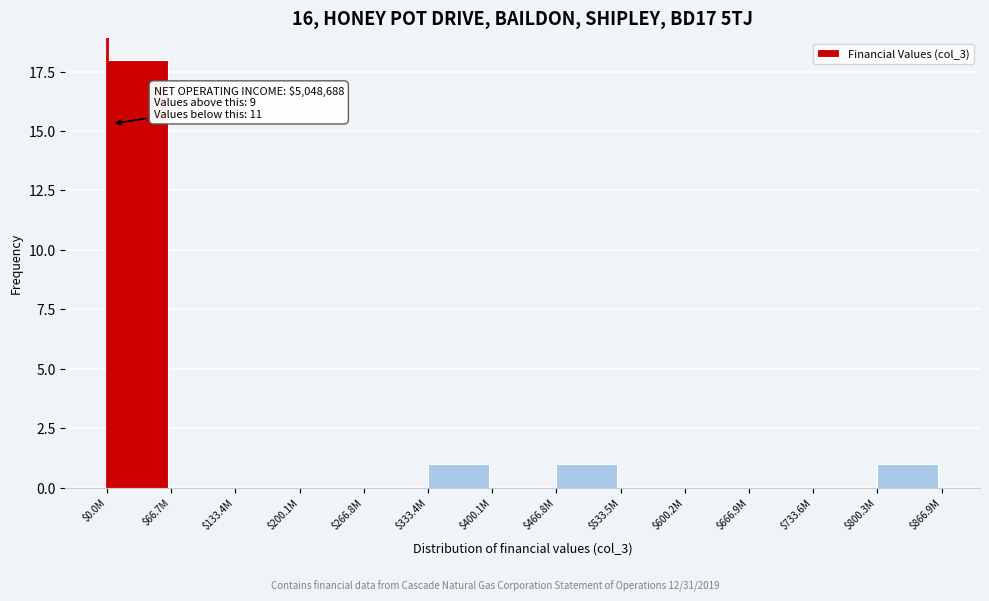

True or false: the data shows 12 at $0.0M.

False